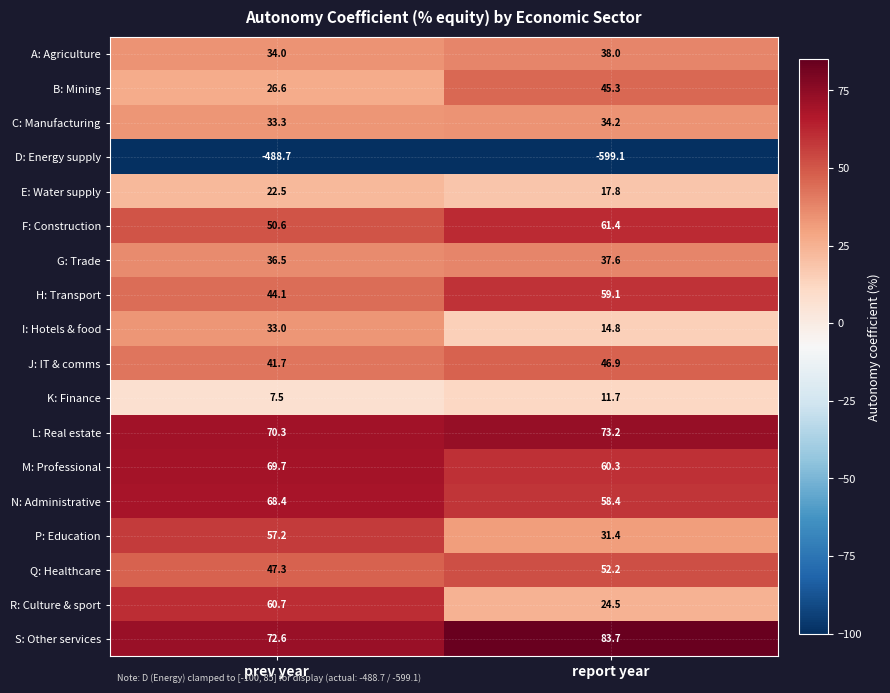

Which series changed the most between prev year and report year?

D: Energy supply